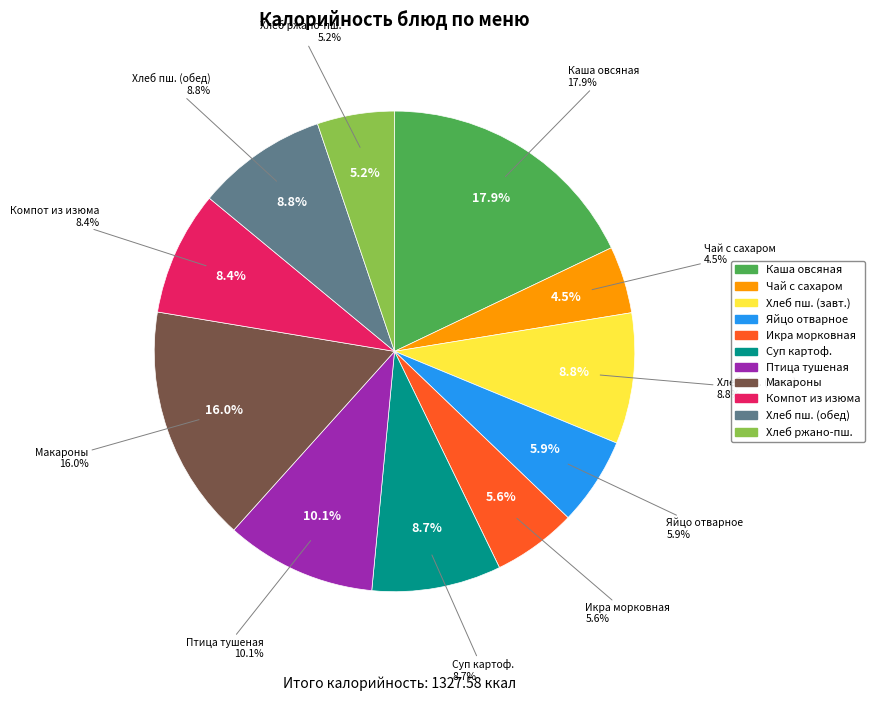

Count the number of slices in the pie.

11